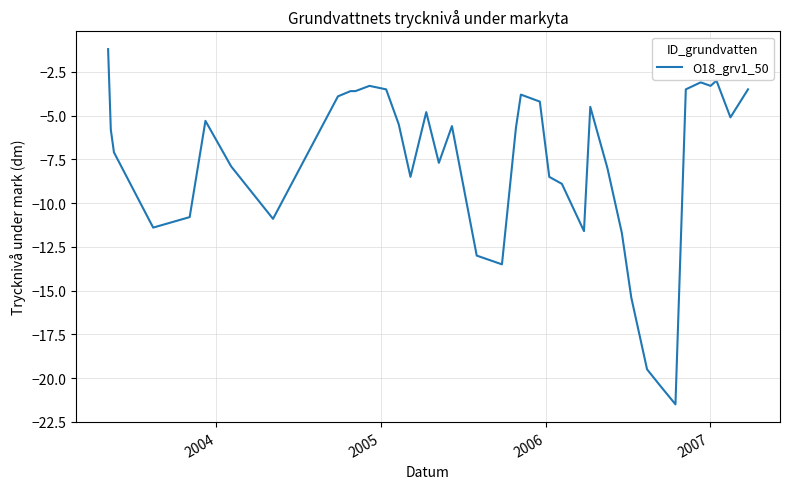

Is this an area chart (filled region under the line)?

No